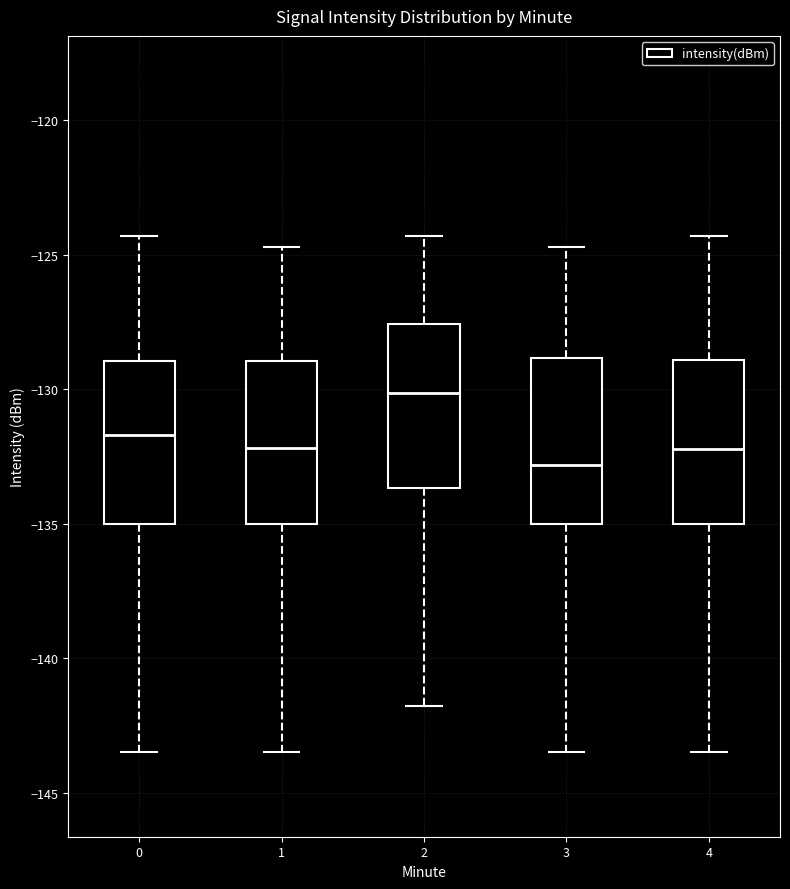

Which box has the lowest median line?

3